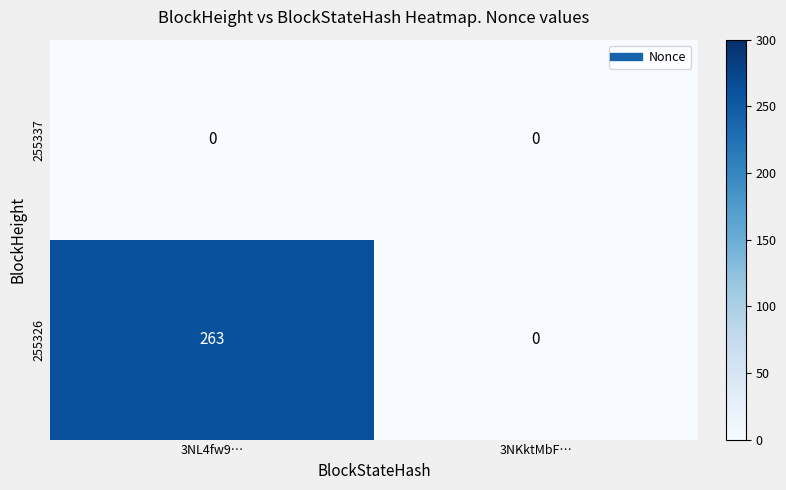

Reading left to right, what are all the values shown in this chart?

255337: 0	0
255326: 263	0